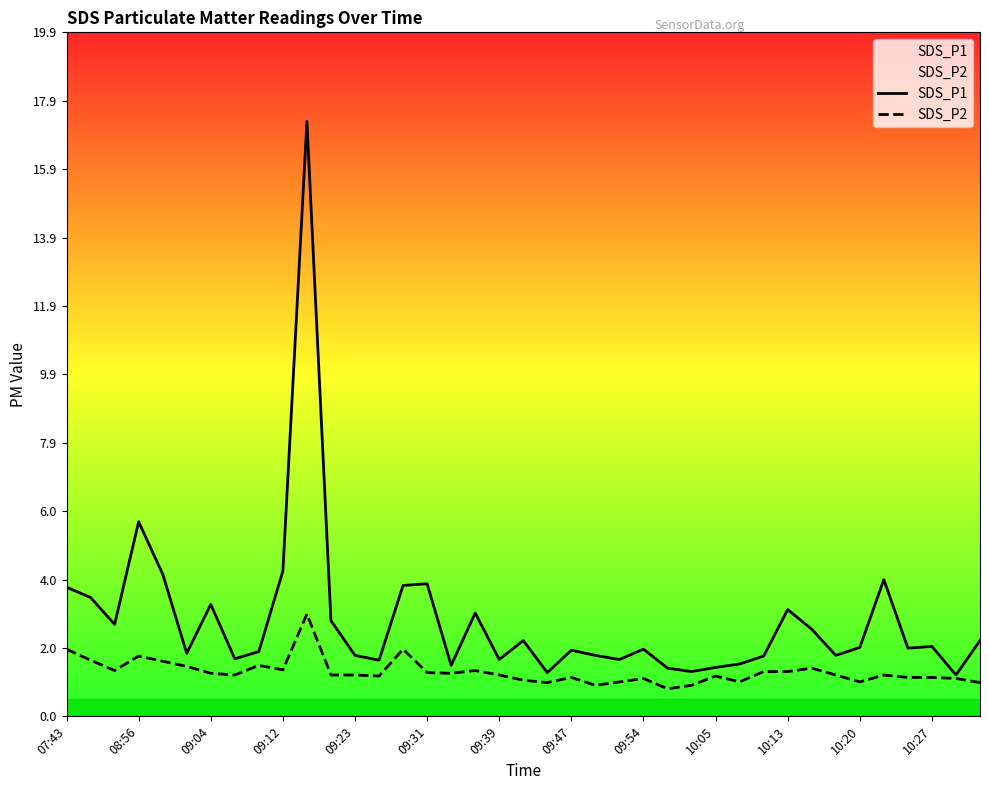

What is the minimum value shown in the chart?

0.8